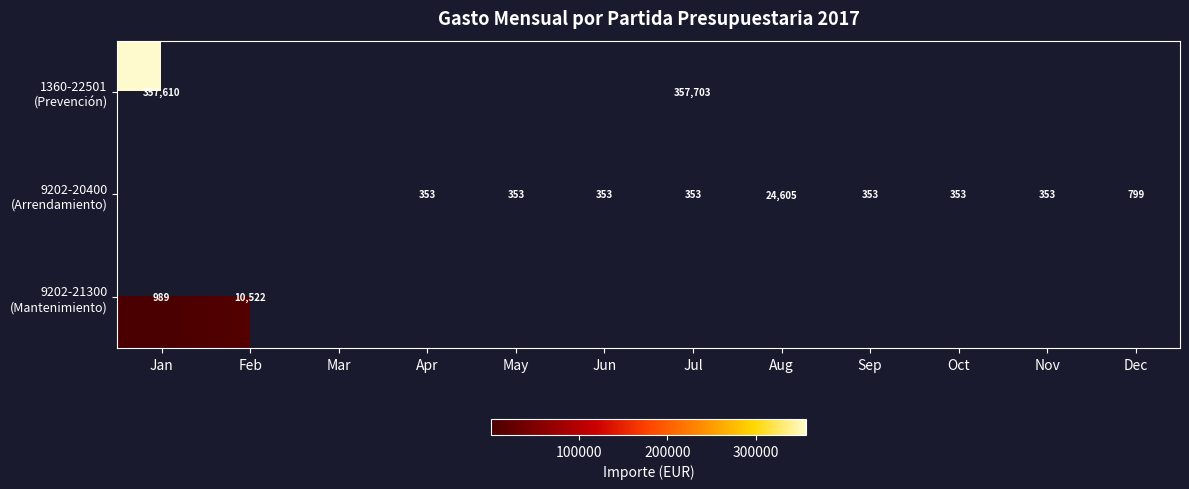

The value of 9202-21300 (Mantenimiento) at Aug is 6364.6. True or false?

False